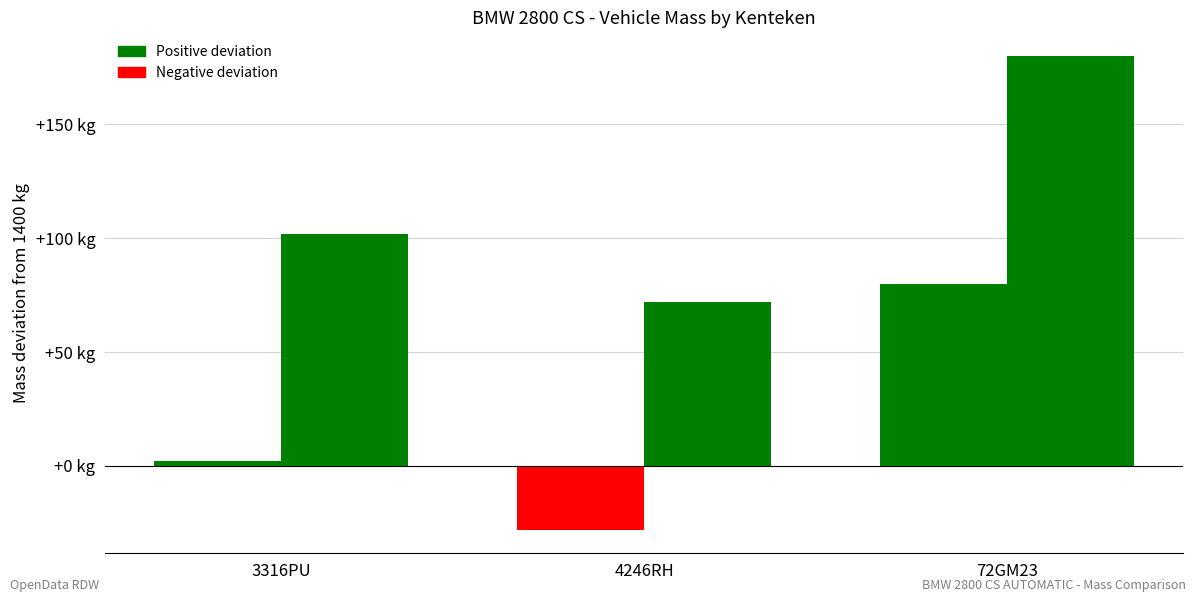

The value of massa_ledig_voertuig at 4246RH is -12. True or false?

False